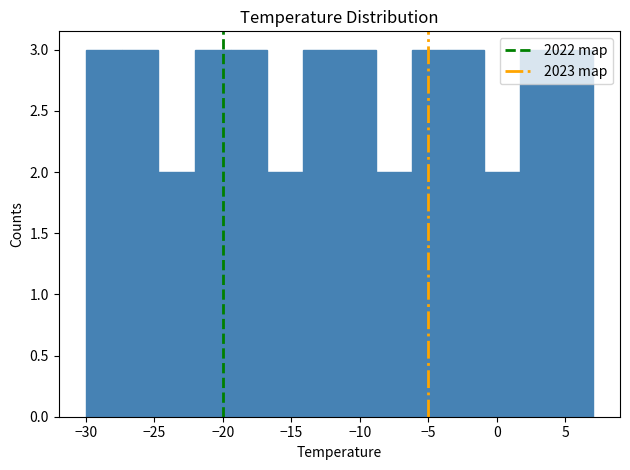

What is the height of the bar covering -14.0 to -11.5 on the x-axis? Neither the bar edges nor the heights are printed on the chart, so give them approximately, as read against the axes.

3